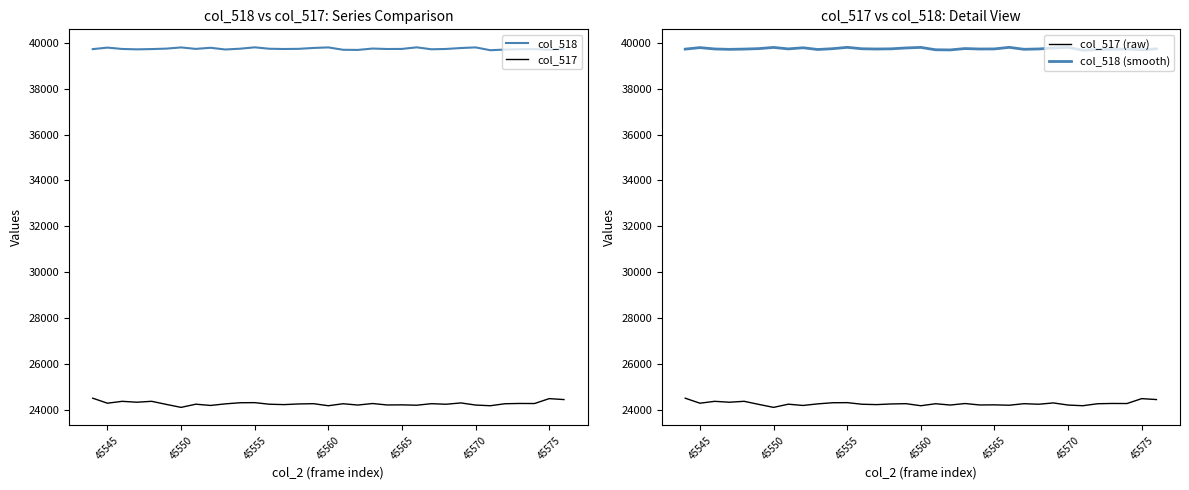

What is the maximum value shown in the chart?

39807